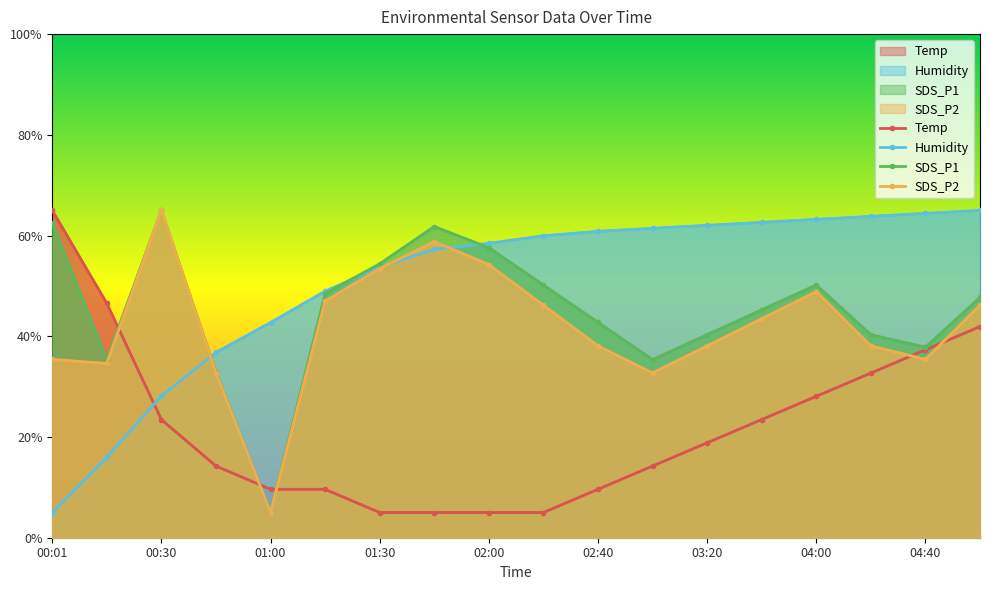

True or false: Temp and Humidity intersect in this chart.

True